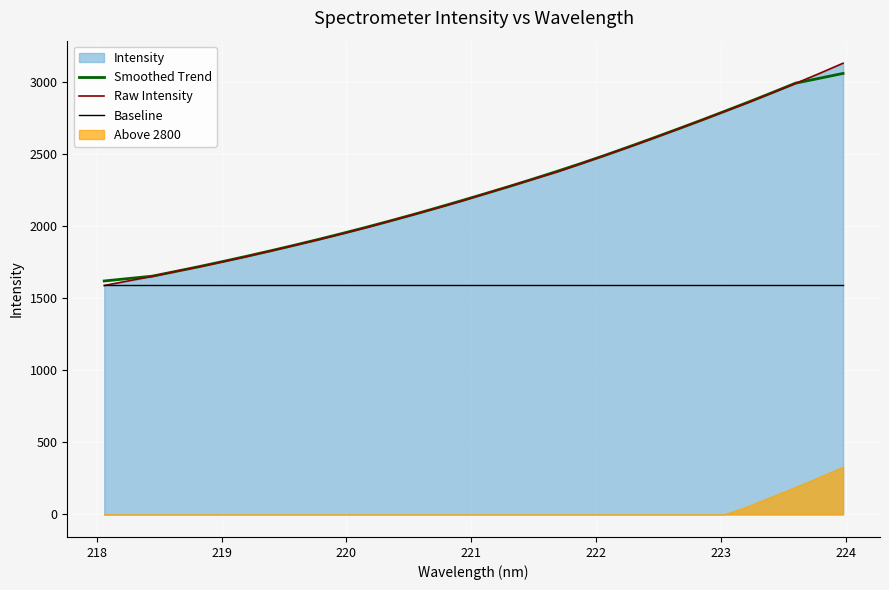

What is the highest value of the Smoothed Trend series?

3060.8